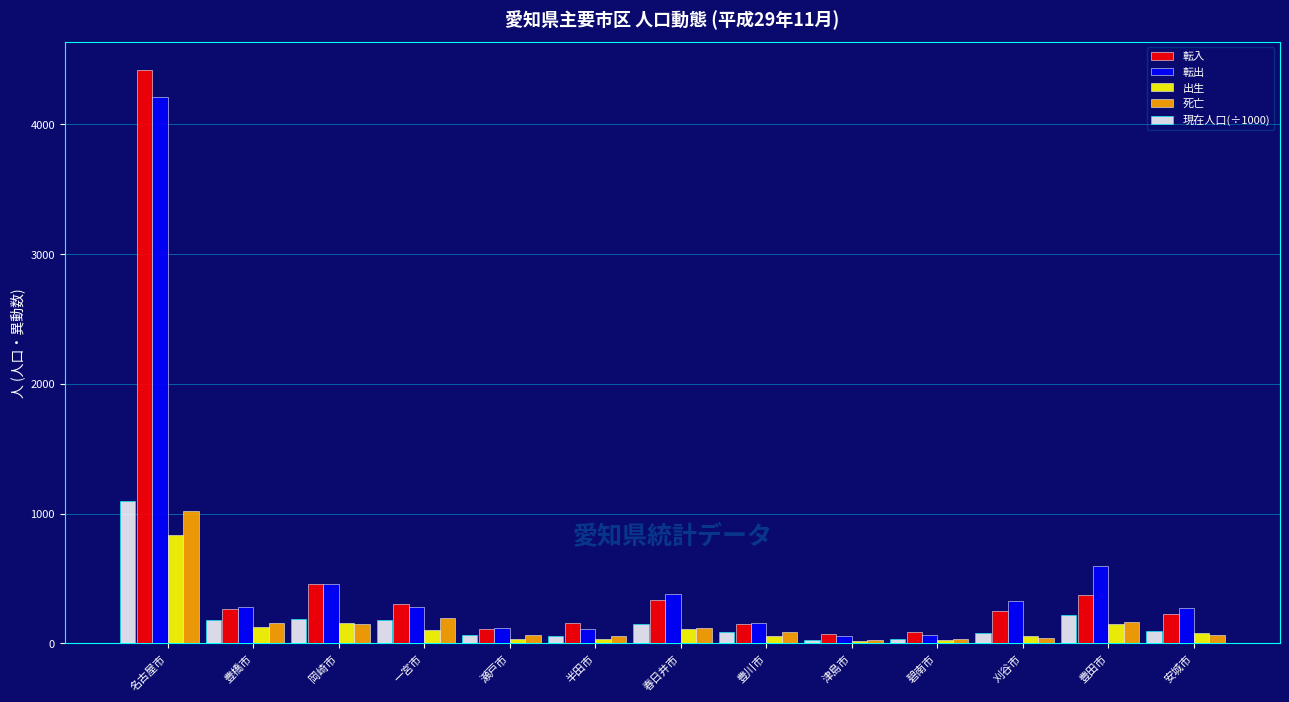

Is the value of 死亡 at 津島市 greater than the value of 転出 at 一宮市?

No